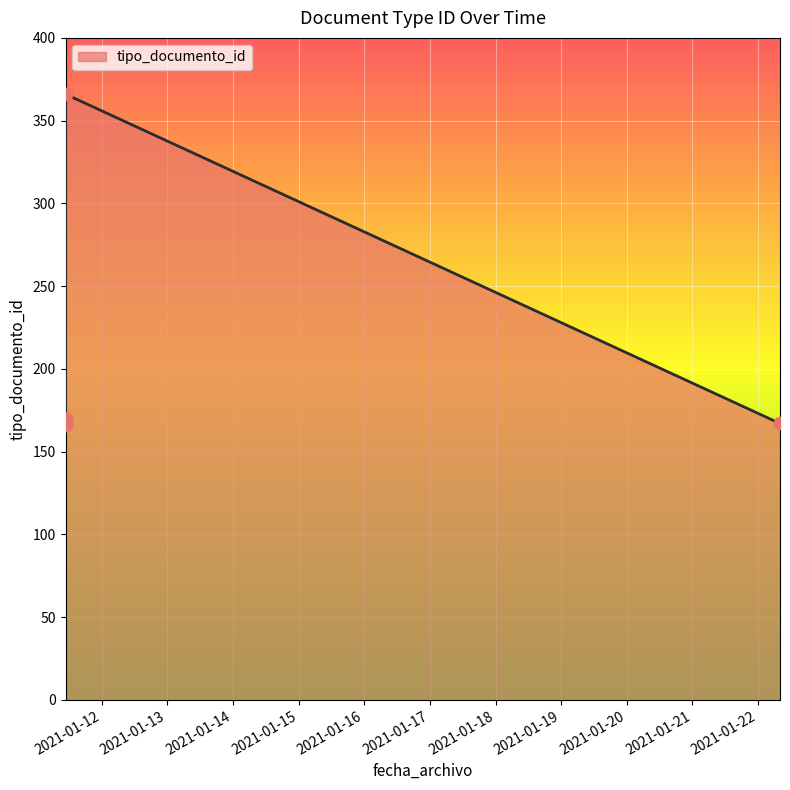

Between 2021-01-17 and 2021-01-15, which is larger?

2021-01-15